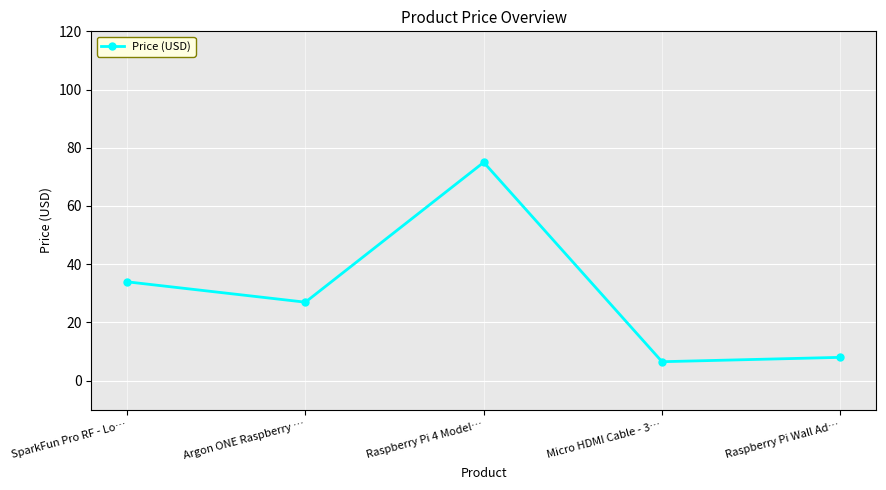

Between SparkFun Pro RF - Lo… and Raspberry Pi 4 Model…, which is larger?

Raspberry Pi 4 Model…